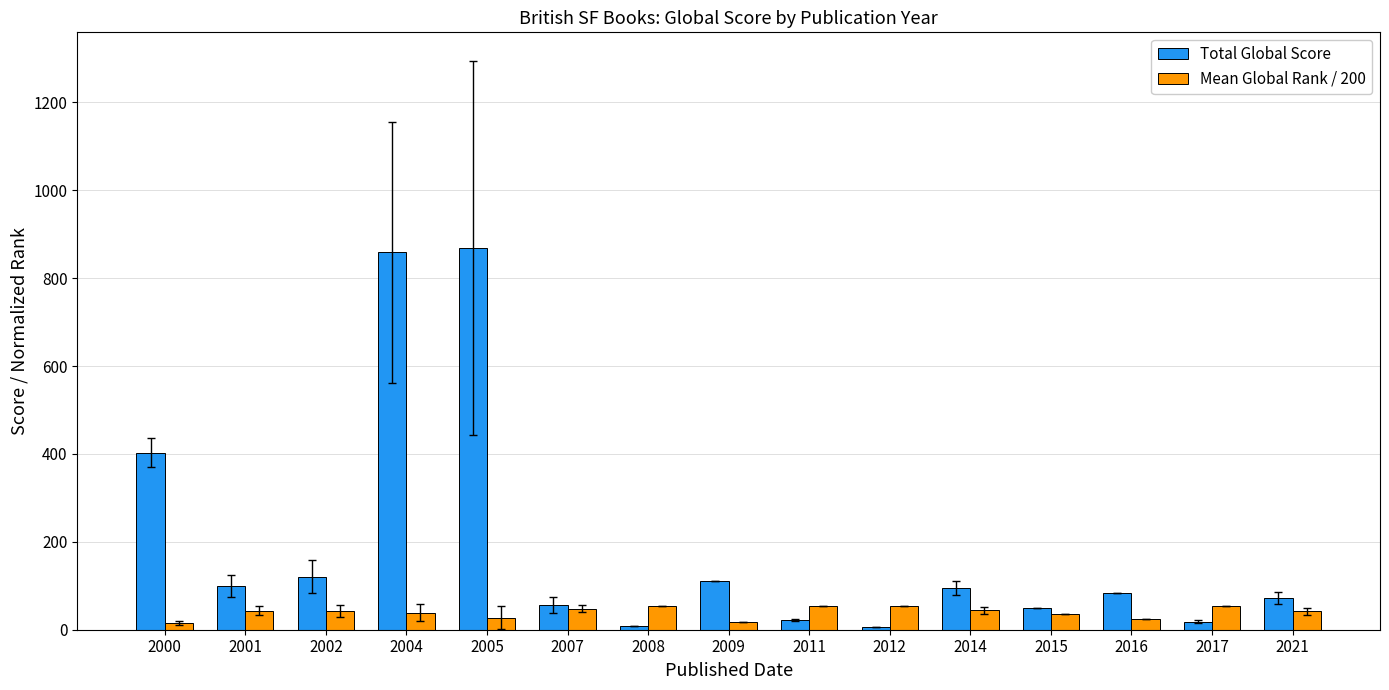

Which series has the widest spread of values?

Total Global Score